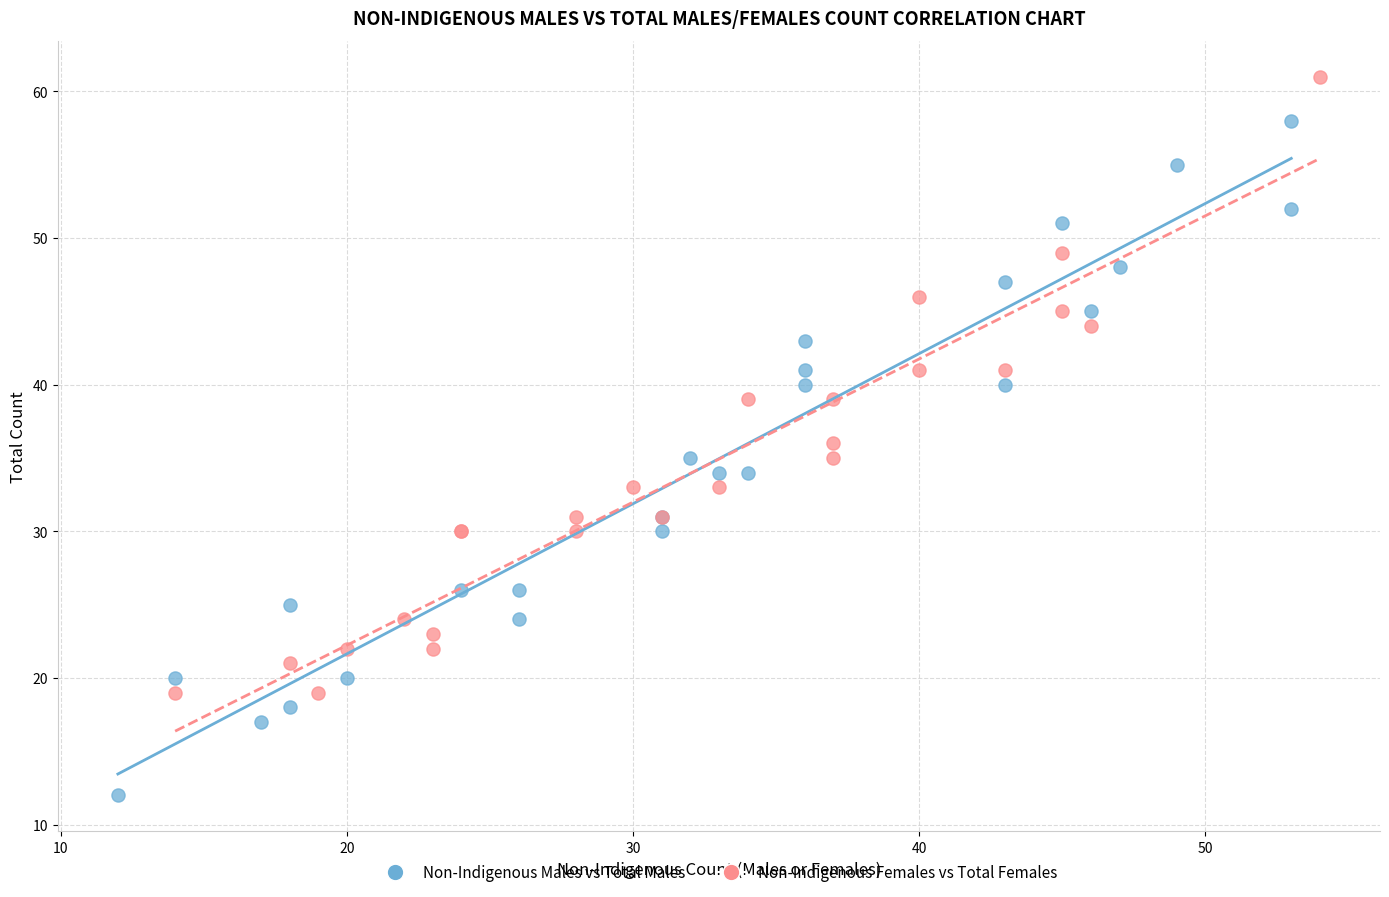

Which series reaches the maximum Y coordinate?

Non-Indigenous Females vs Total Females